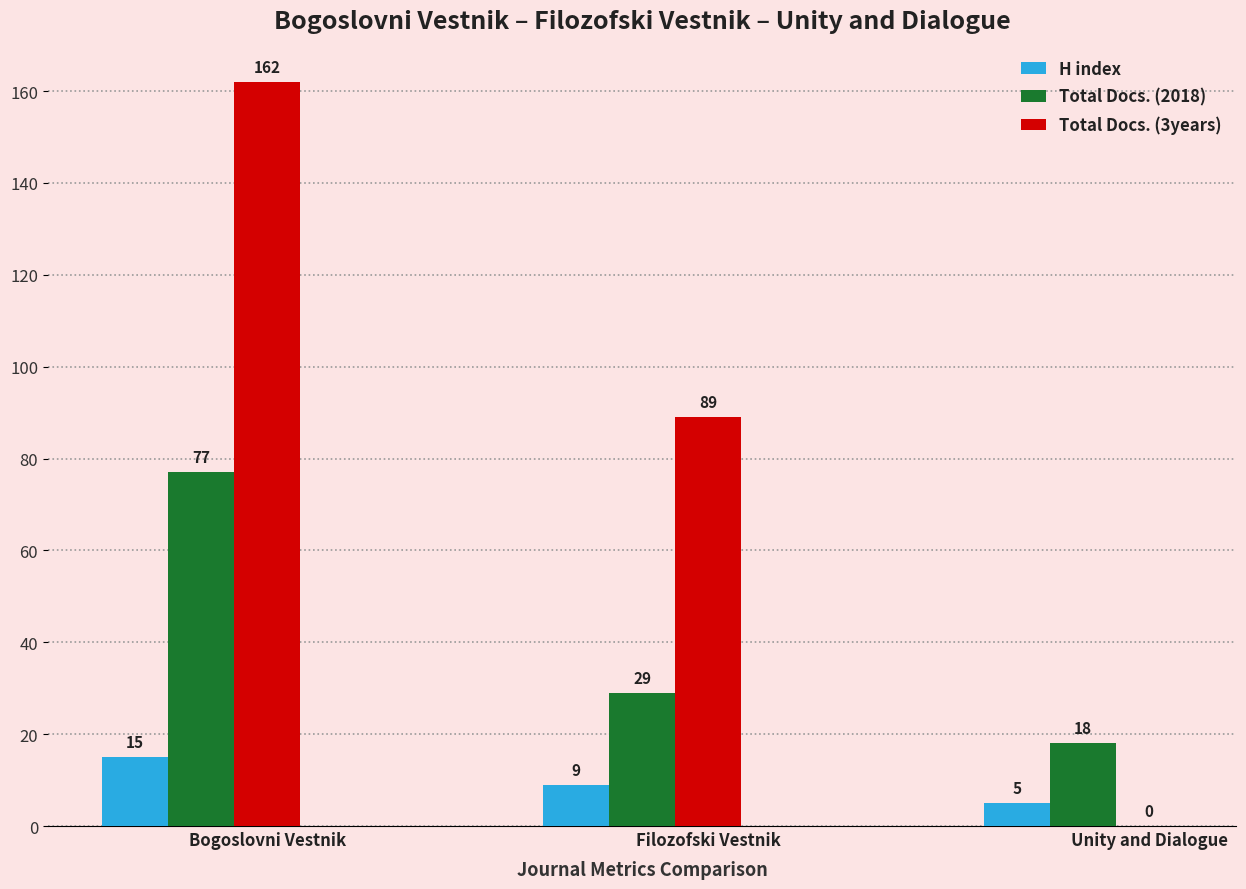

Reading left to right, transcribe all the data shown in this chart.

H index: Bogoslovni Vestnik=15	Filozofski Vestnik=9	Unity and Dialogue=5
Total Docs. (2018): Bogoslovni Vestnik=77	Filozofski Vestnik=29	Unity and Dialogue=18
Total Docs. (3years): Bogoslovni Vestnik=162	Filozofski Vestnik=89	Unity and Dialogue=0